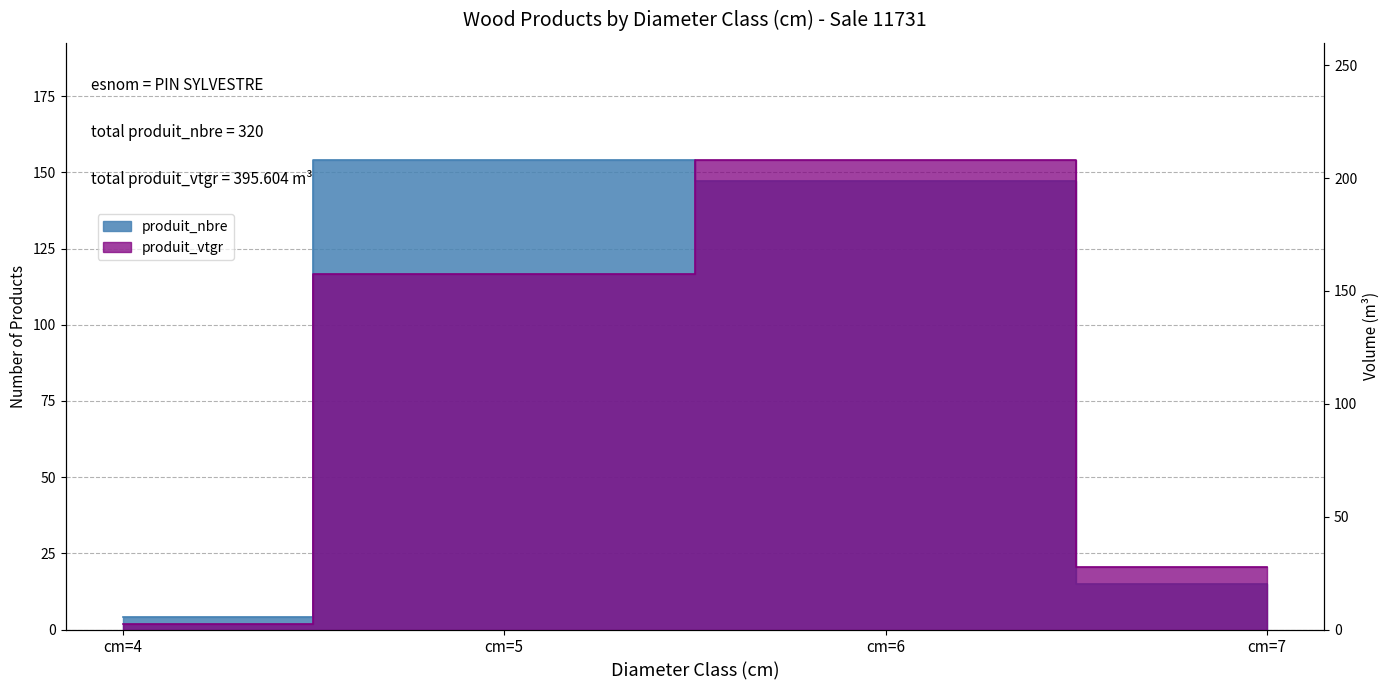

Is the value of produit_vtgr at cm=7 greater than the value of produit_nbre at cm=7?

Yes